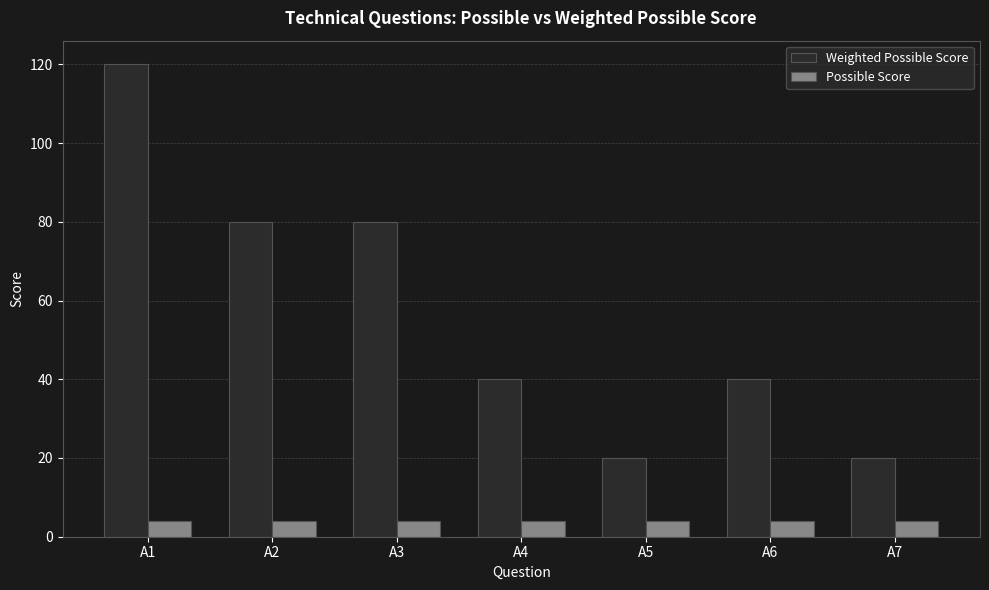

What is the difference between the maximum and second lowest values in the Weighted Possible Score series?

100